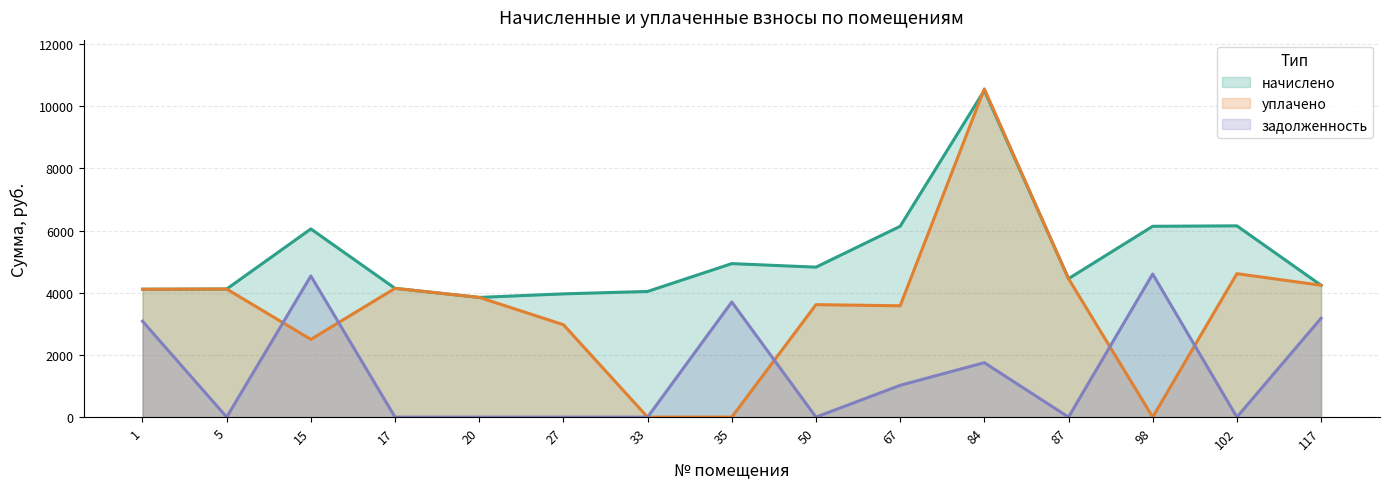

What is the difference between the second highest and second lowest values in the начислено series?

2188.0